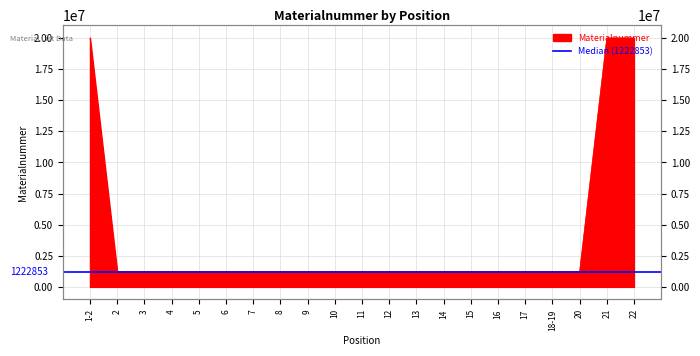

Which label corresponds to the smallest value in the chart?

14